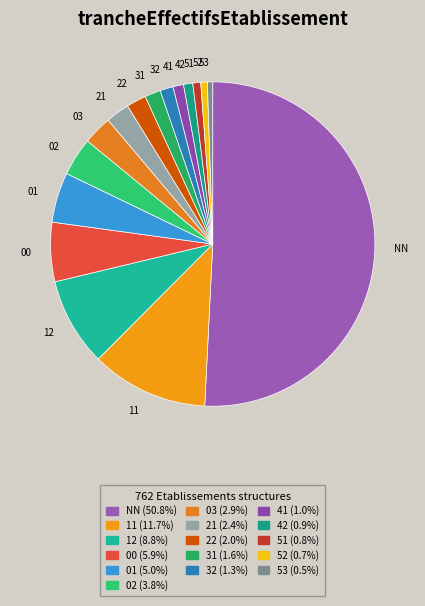

Combined, do 00 and 41 account for over 50%?

No